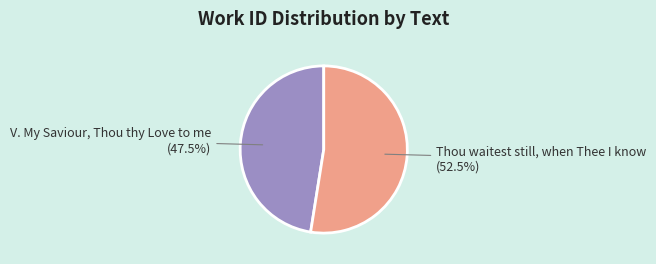

What is the majority slice?

Thou waitest still, when Thee I know